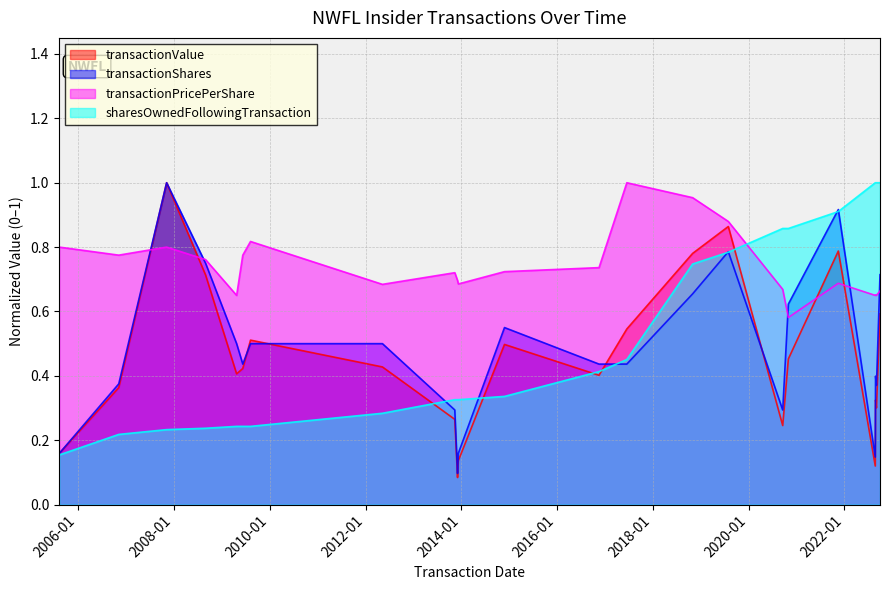

The transactionValue series shows 0.2 at 2008-08-29. True or false?

False